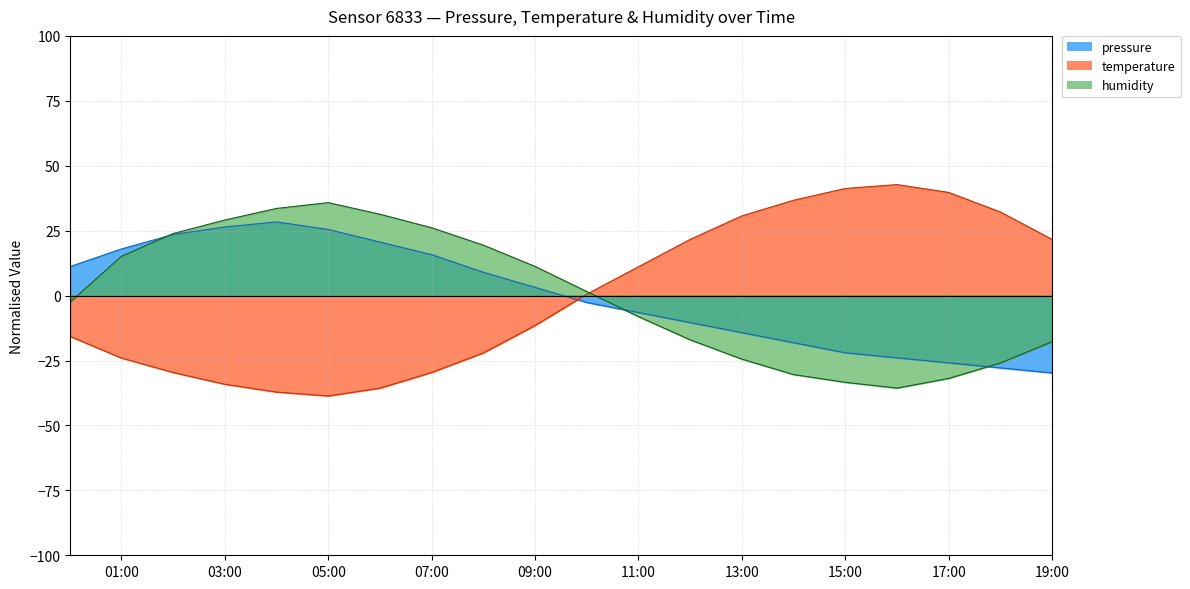

True or false: temperature has more than 0 interior local peaks.

True